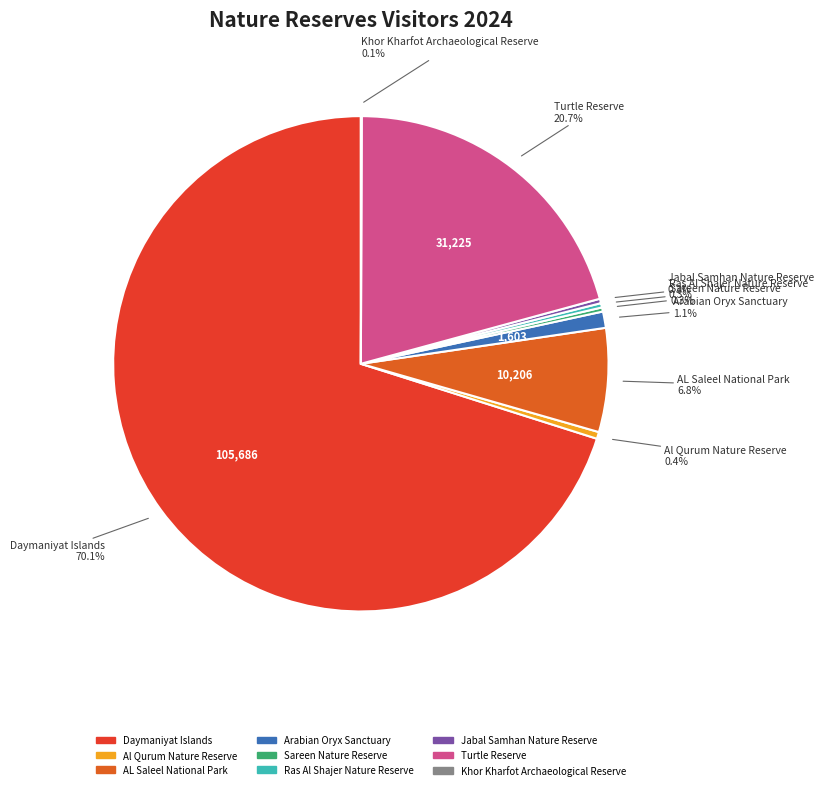

Which category accounts for the majority?

Daymaniyat Islands